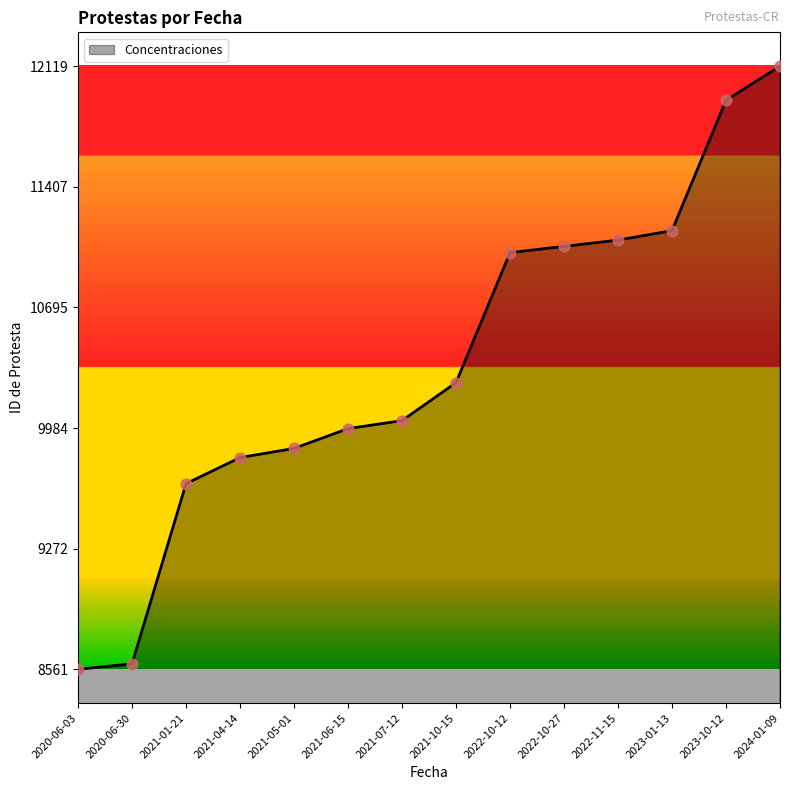

Approximately how many times larger is the value at 2024-01-09 compared to 2021-07-12?

1.2